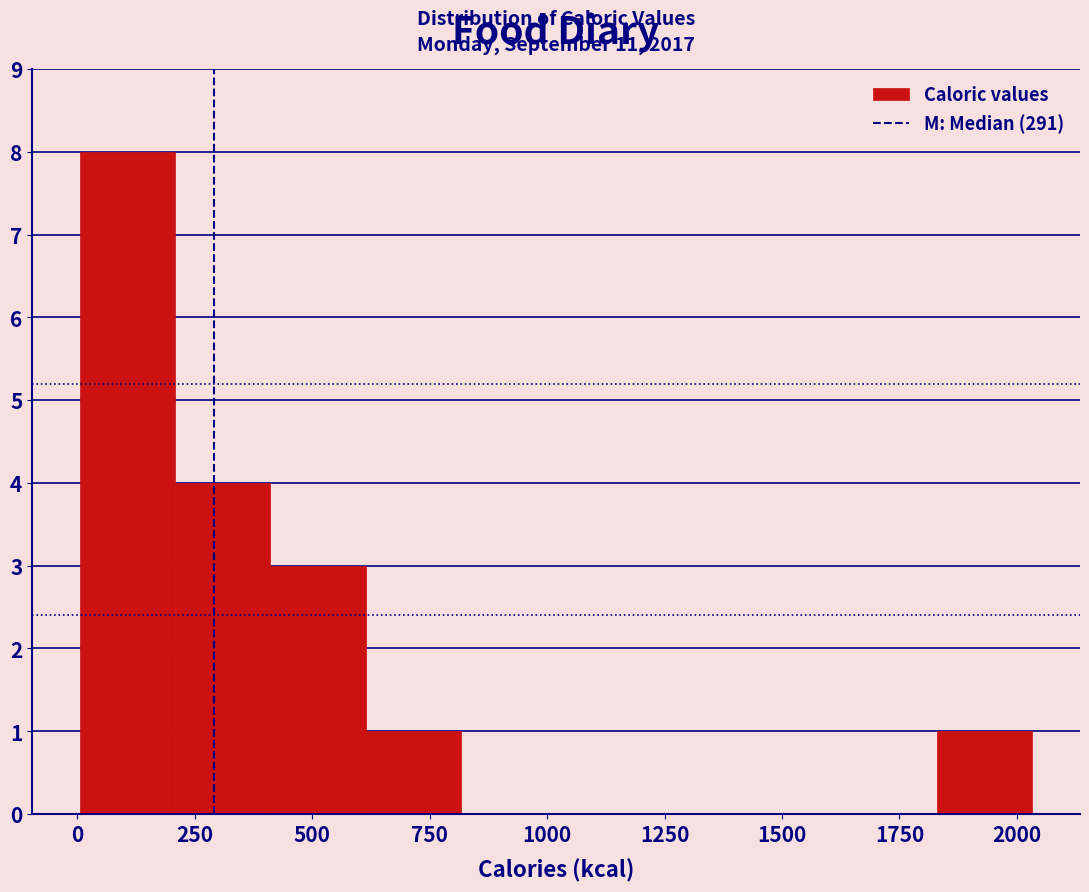

Over which range of the x-axis is the bar tallest?

0 to 200